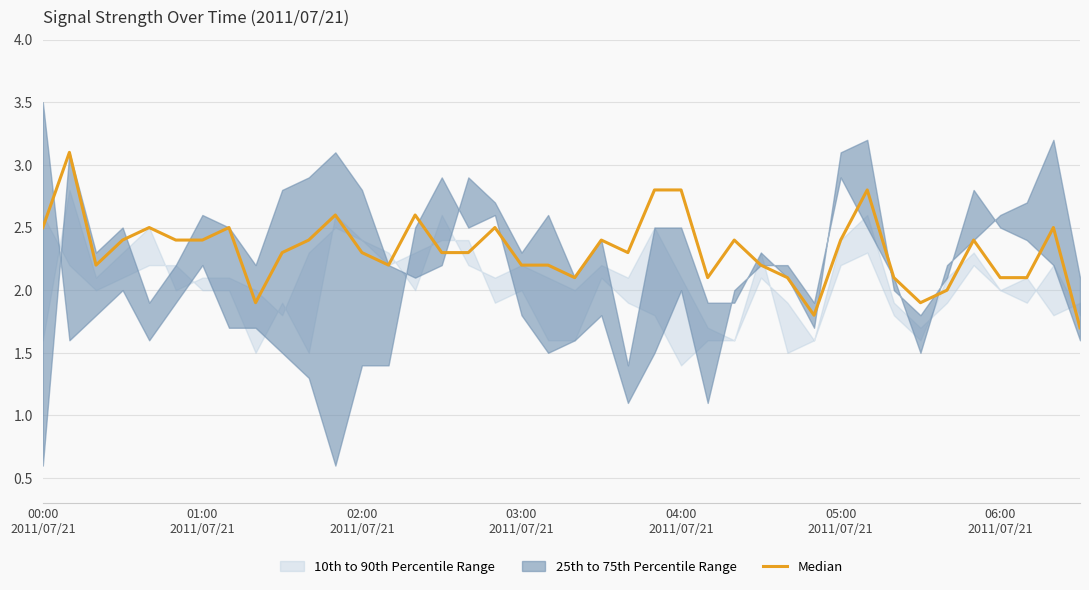

How many data points are above 2?

35